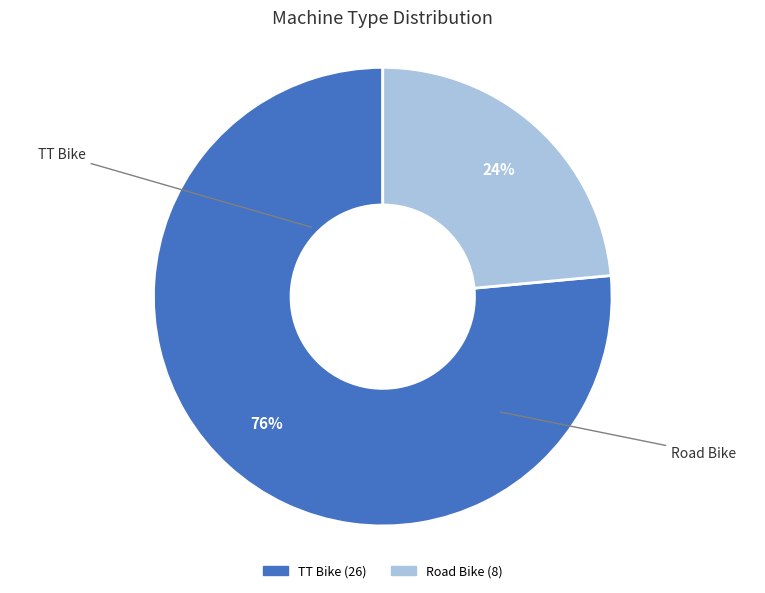

Do TT Bike and Road Bike together represent more than half of the pie?

Yes